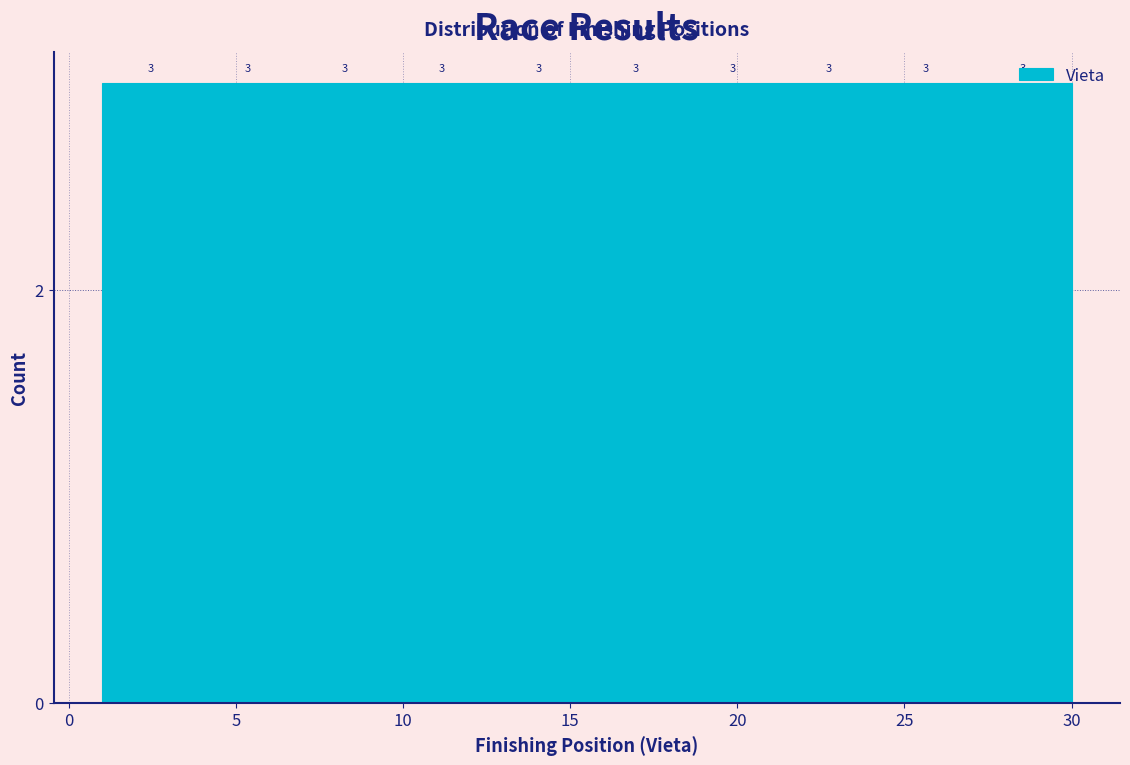

Reading left to right, list every bar in this chart as the range it spans on the x-axis followed by its height. The bar edges are not printed on the chart, so give them approximately, as read against the axis.

1.0 to 3.9: 3
3.9 to 6.8: 3
6.8 to 9.7: 3
9.7 to 12.6: 3
12.6 to 15.5: 3
15.5 to 18.4: 3
18.4 to 21.3: 3
21.3 to 24.2: 3
24.2 to 27.1: 3
27.1 to 30.0: 3